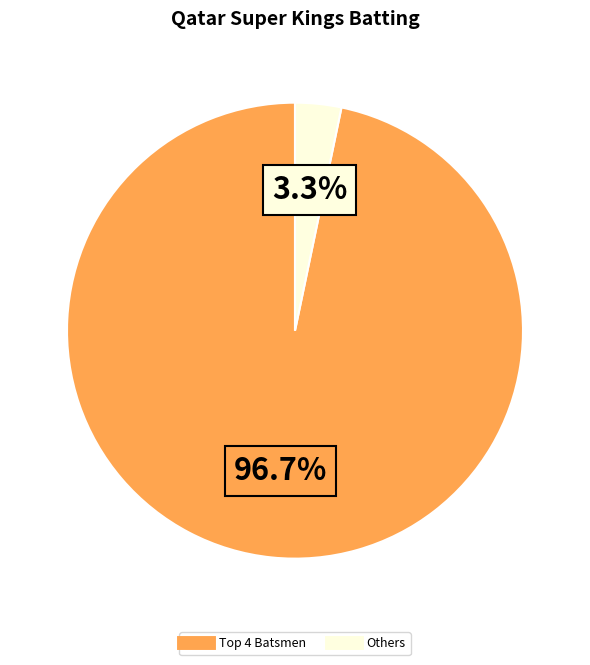

Is there a majority slice in this chart?

Yes